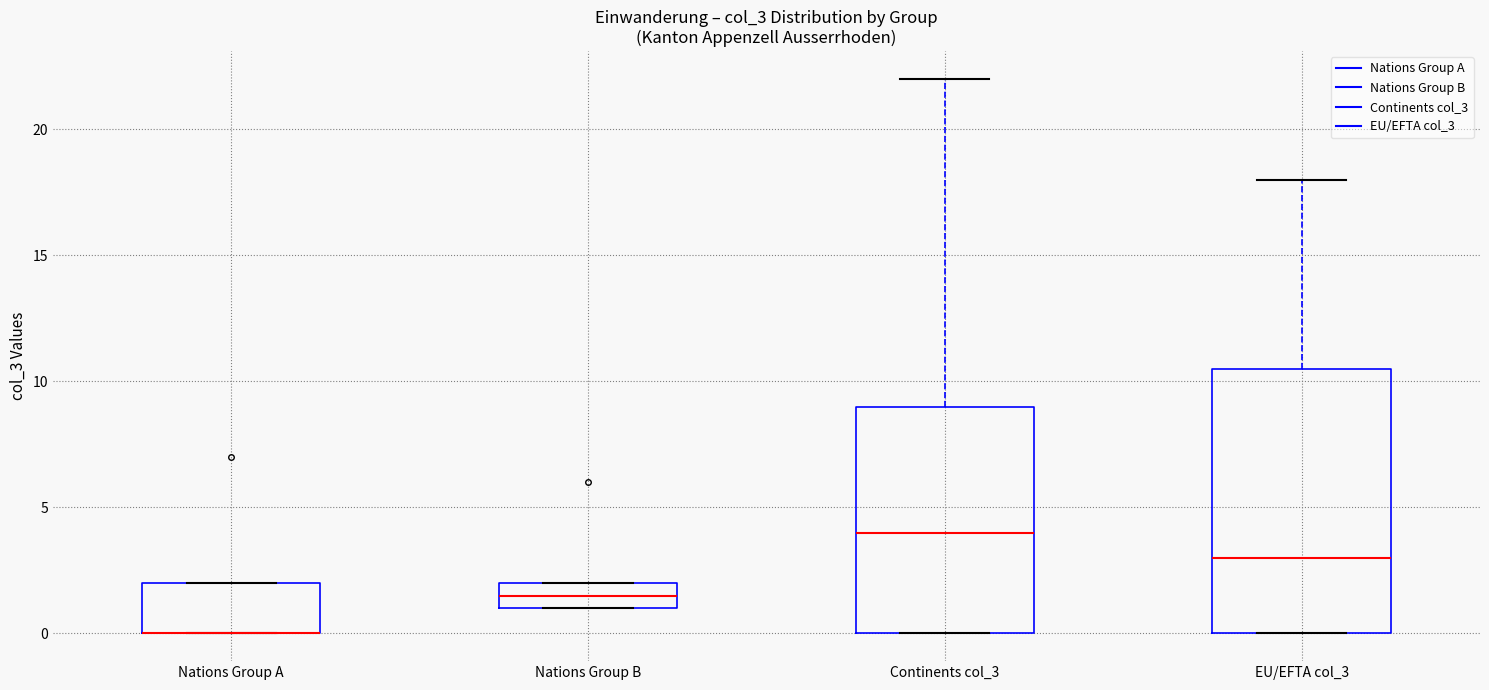

Reading left to right, read every box against the y-axis: the position of its median line, the range the box covers, and the ends of its whiskers. The values are not printed on the chart, so give them approximately, as read against the axis.

Nations Group A: median 0.0 (drawn on the box's lower edge), box 0.0 to 2.0, whiskers 0.0 to 2.0
Nations Group B: median 1.5, box 1.0 to 2.0, whiskers 1.0 to 2.0
Continents col_3: median 4.0, box 0.0 to 9.0, whiskers 0.0 to 22.0
EU/EFTA col_3: median 3.0, box 0.0 to 10.5, whiskers 0.0 to 18.0